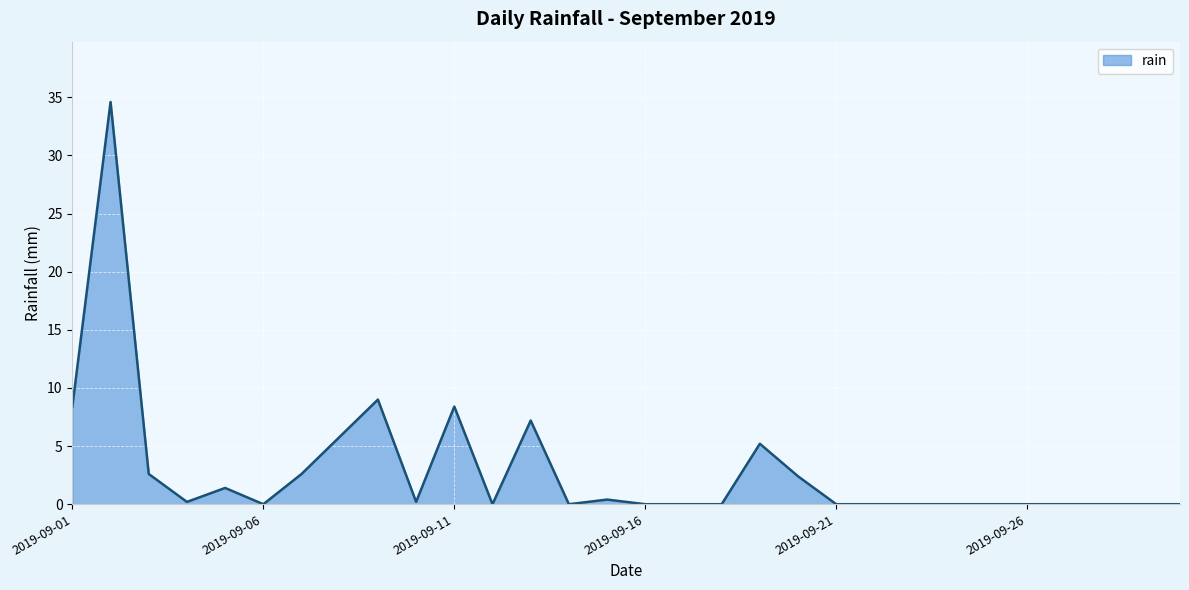

What is the greatest value displayed?

34.6